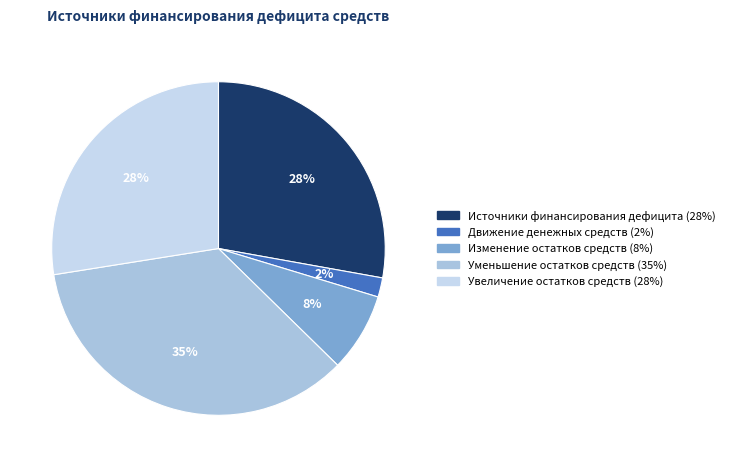

Is Уменьшение остатков средств the majority of the pie?

No